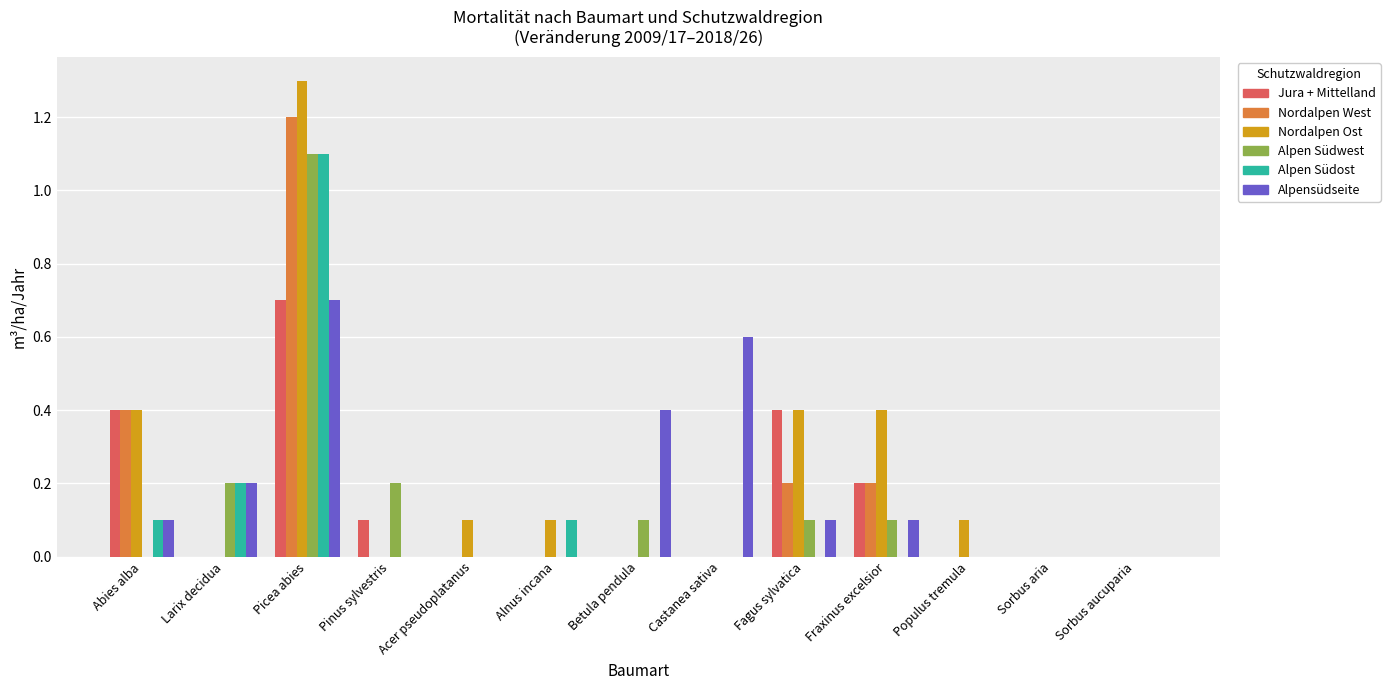

True or false: Alpen Südost has a value of 0.7 at Fagus sylvatica.

False